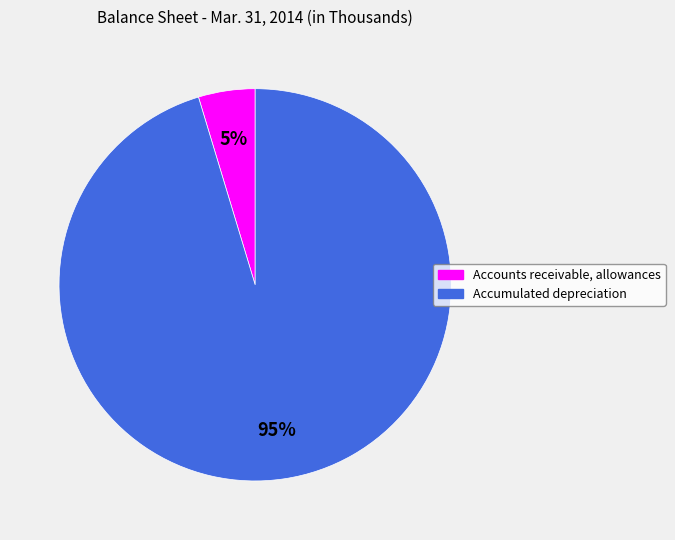

What is the smallest slice in the pie chart?

Accounts receivable, allowances